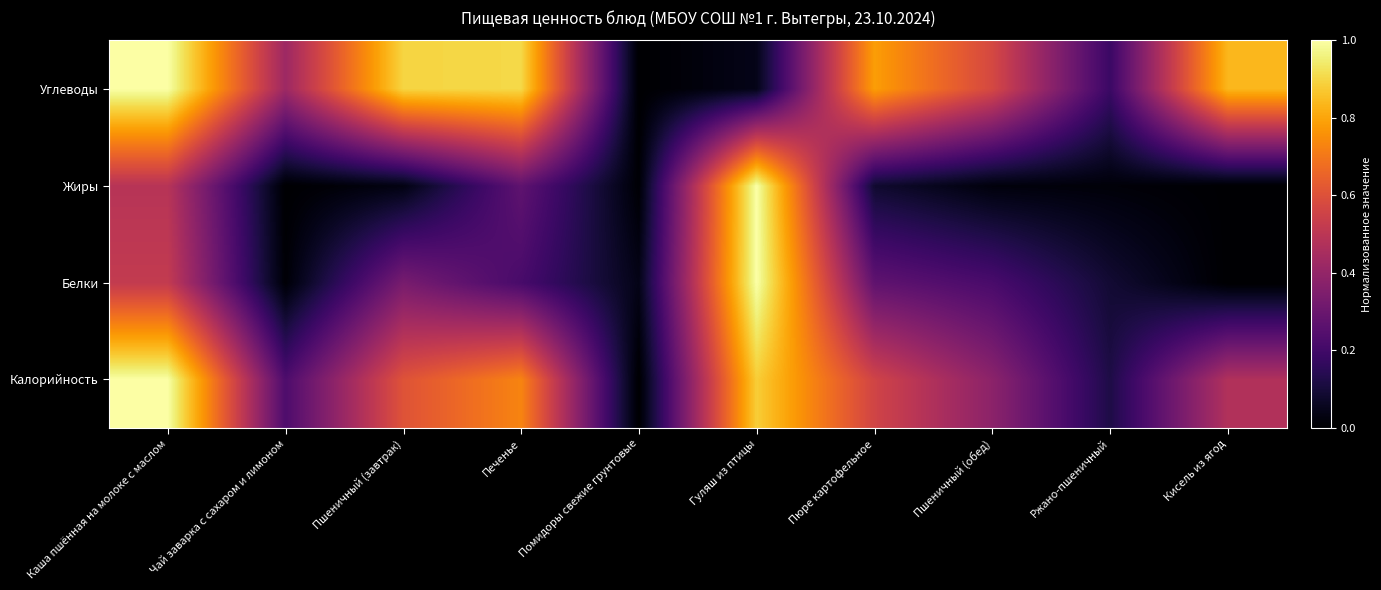

Rank the series by their maximum value, from lowest to highest.

Белки, Жиры, Углеводы, Калорийность